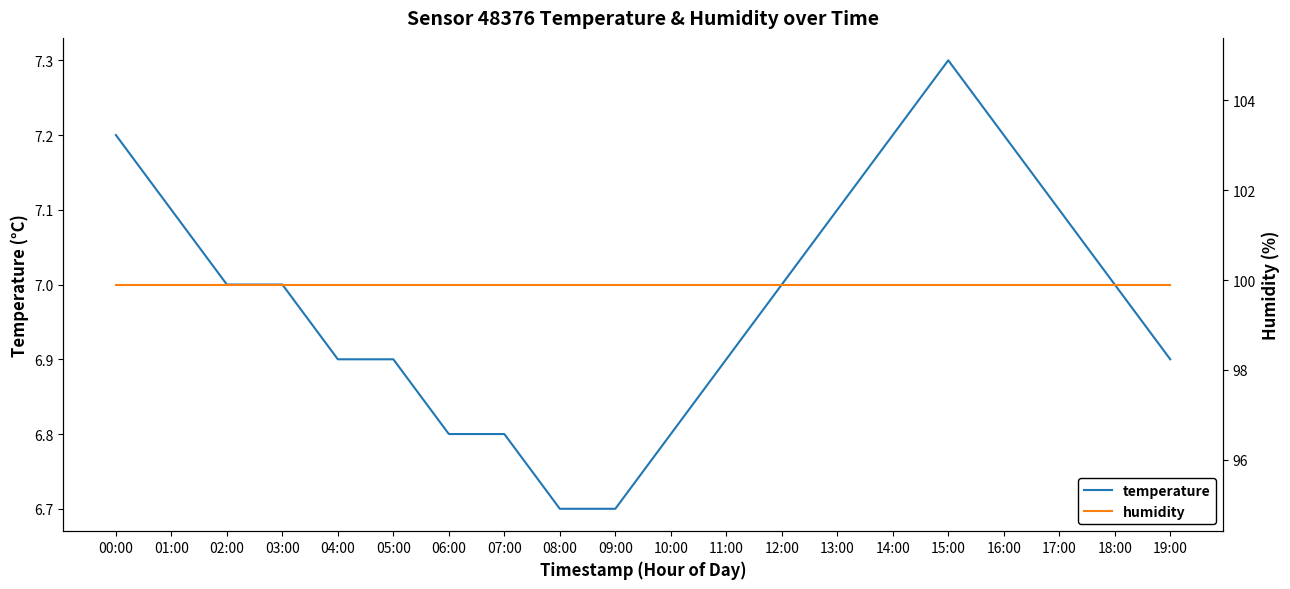

What is the value of the temperature point at the 9th from the left?

6.7